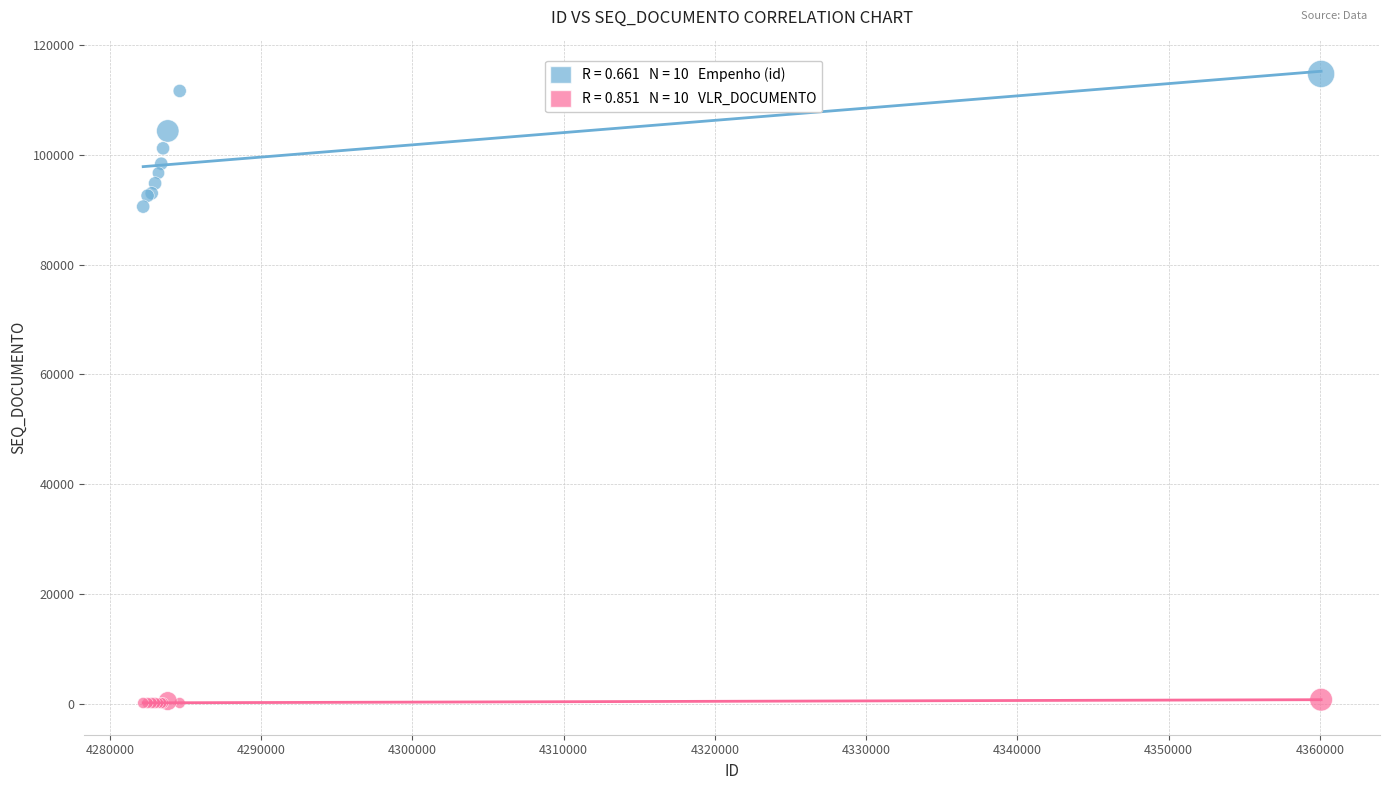

Across all series, what Y value is closest to 57436?

90594.0